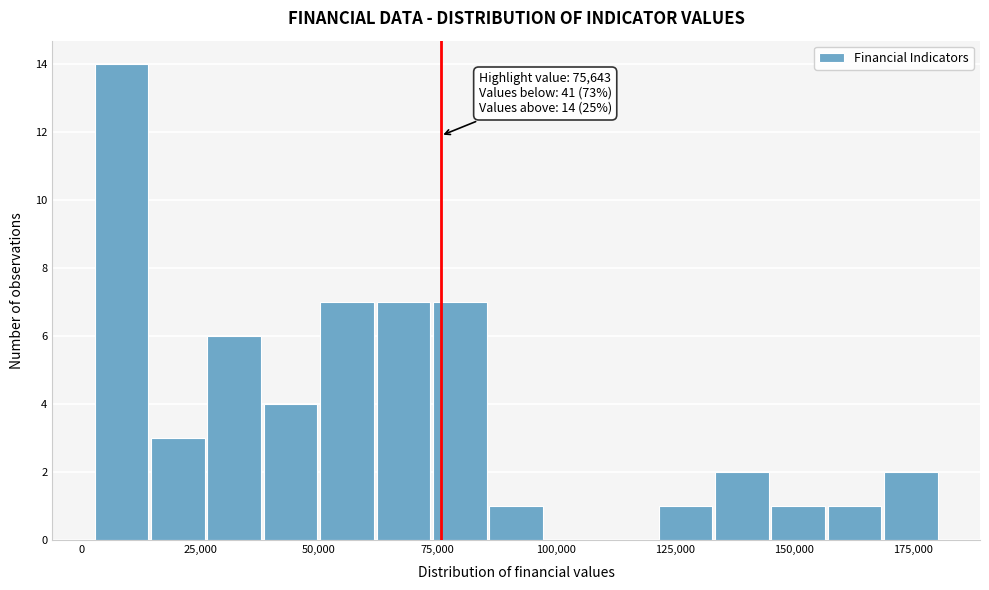

Around what value on the x-axis is the tallest bar? Give the approximate position of its centre, as read against the axis.

10000